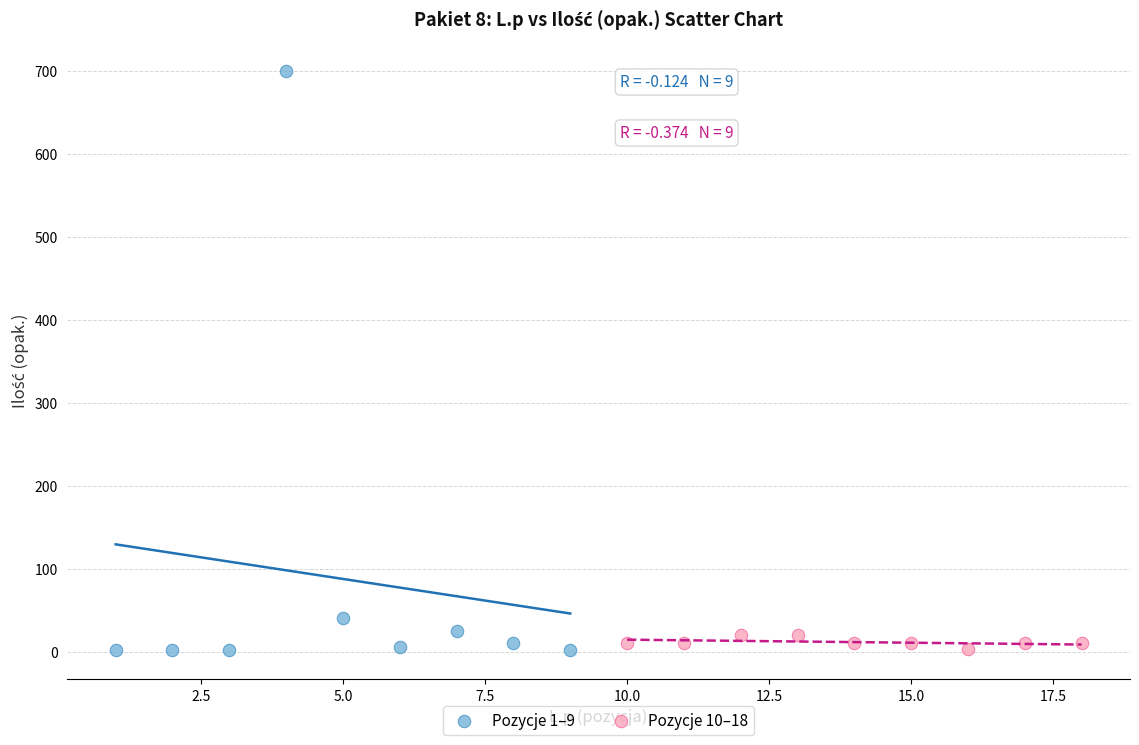

Which series has the largest Y range (max minus min)?

Pozycje 1–9